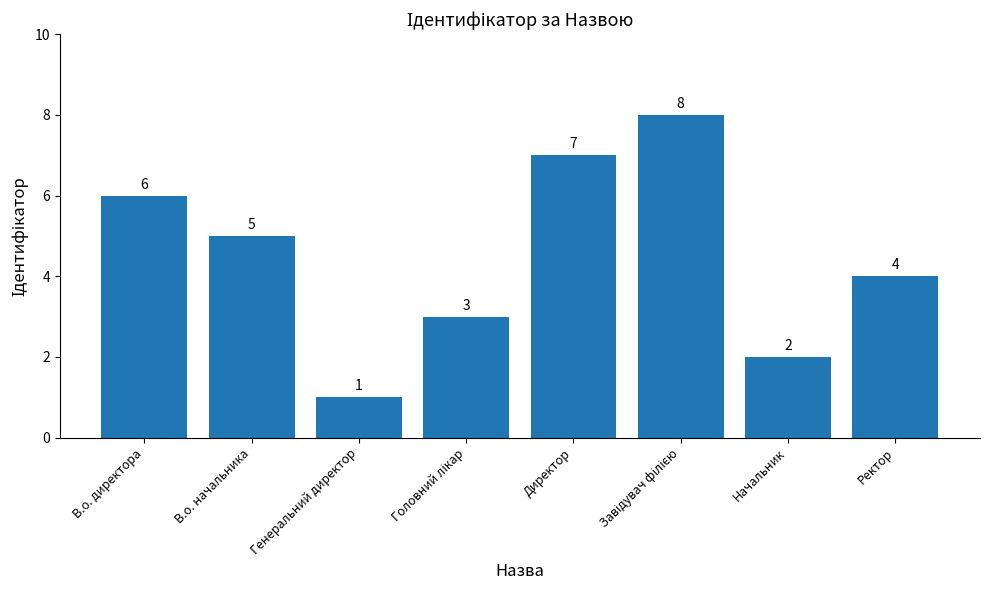

What is the value of the 1st bar from the left?

6